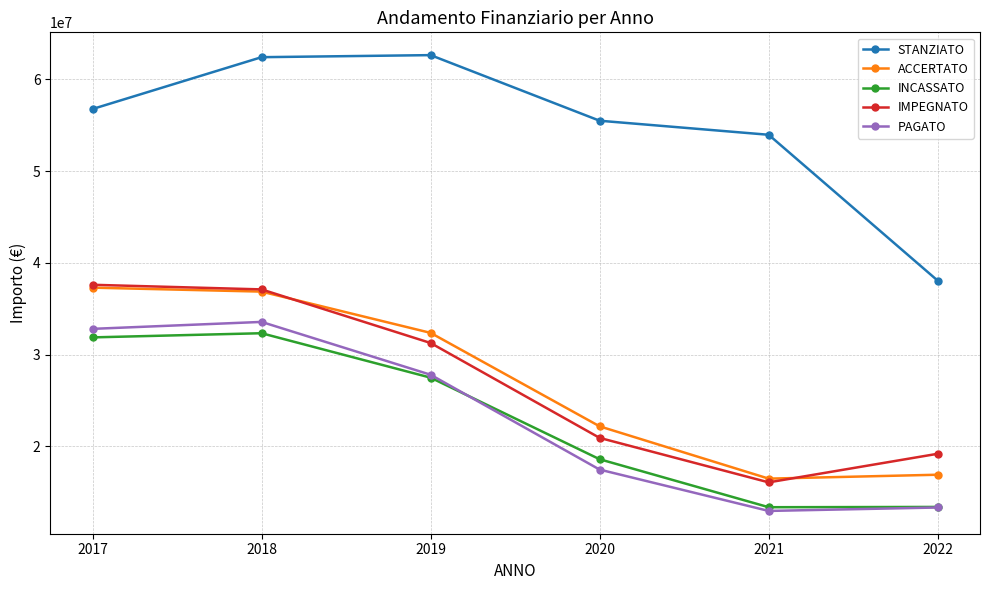

True or false: PAGATO and IMPEGNATO intersect in this chart.

False